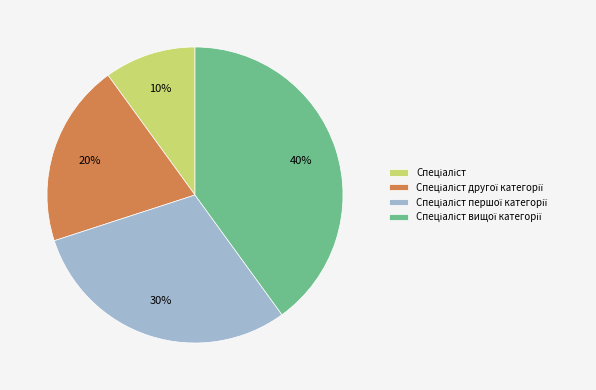

Is there a majority slice in this chart?

No